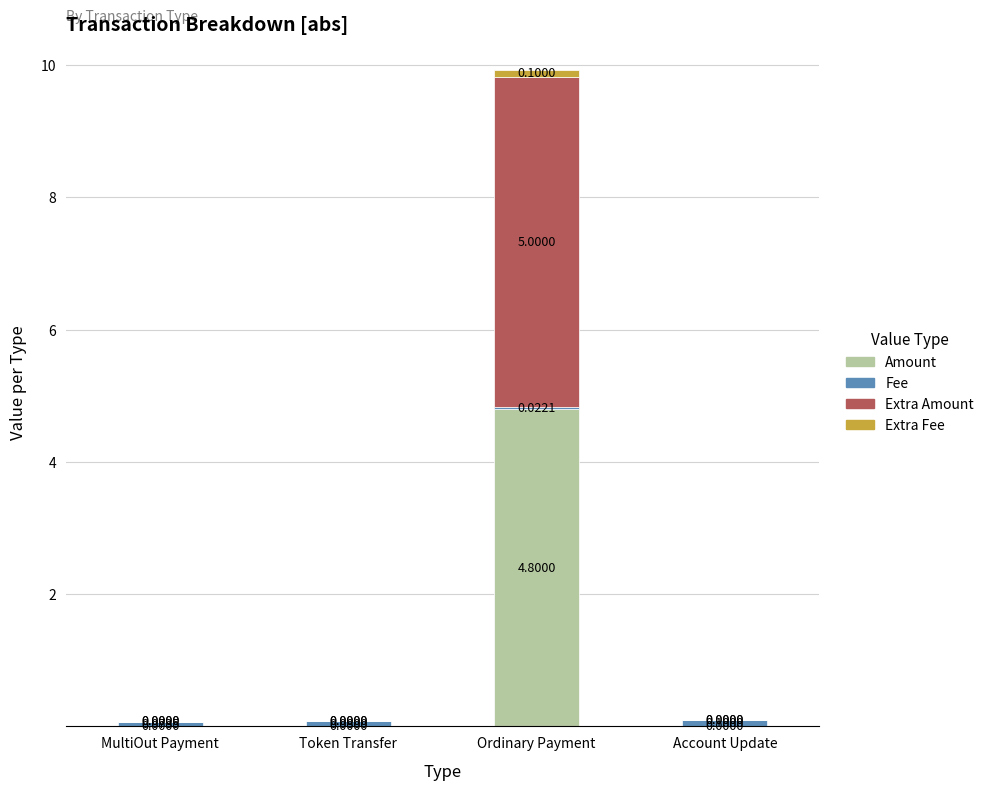

At which label does Amount reach its peak?

Ordinary Payment